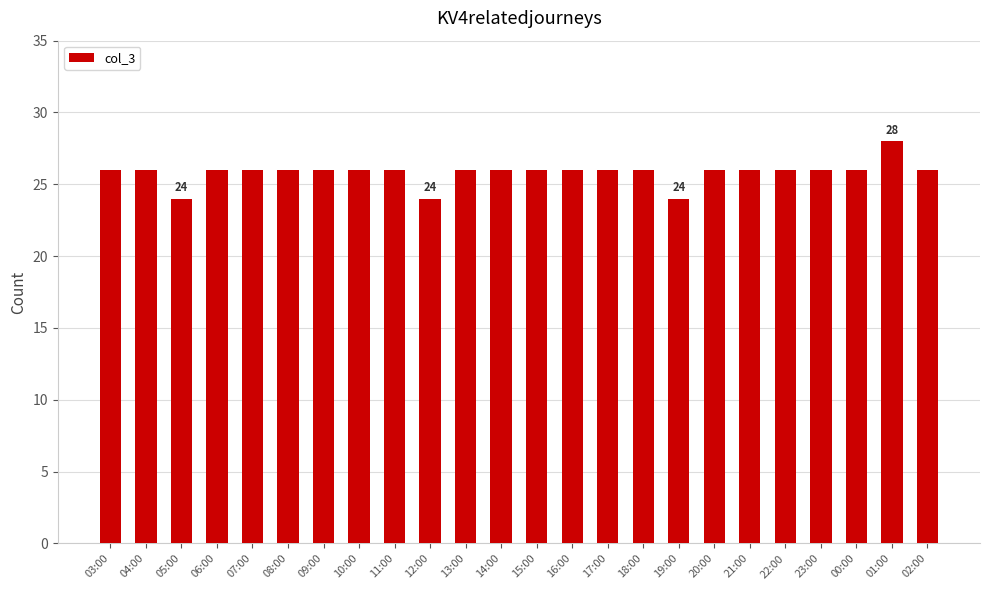

How many categories are shown in the chart?

24